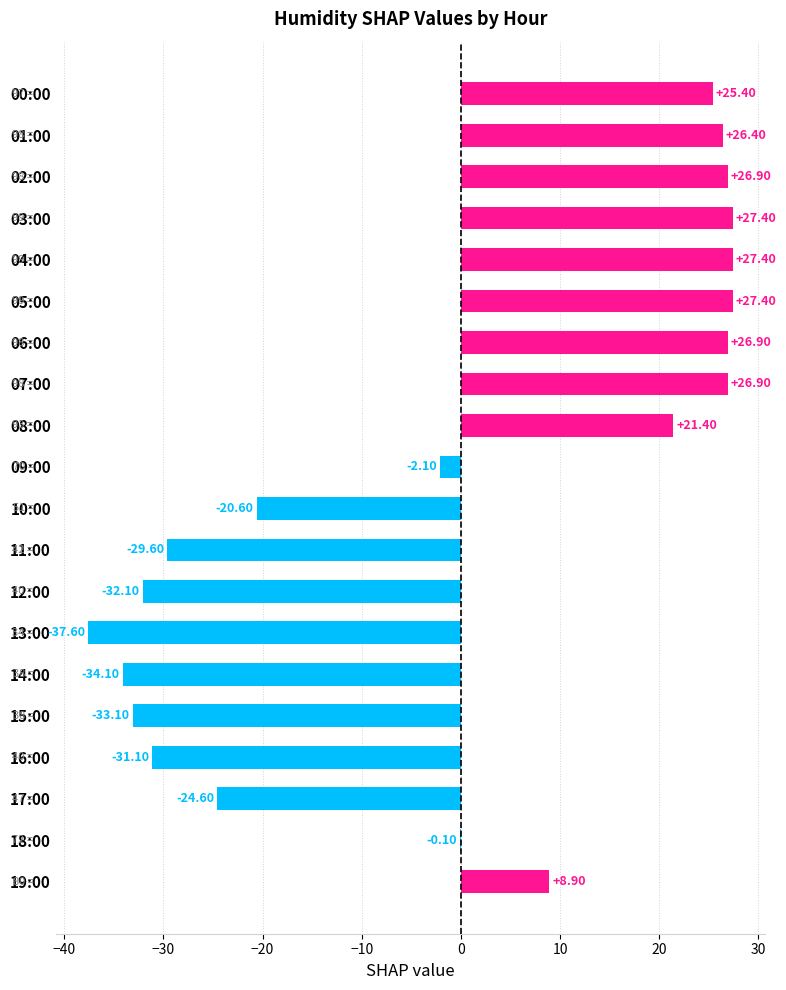

Approximately how many times larger is the value at 05:00 compared to 00:00?

1.1